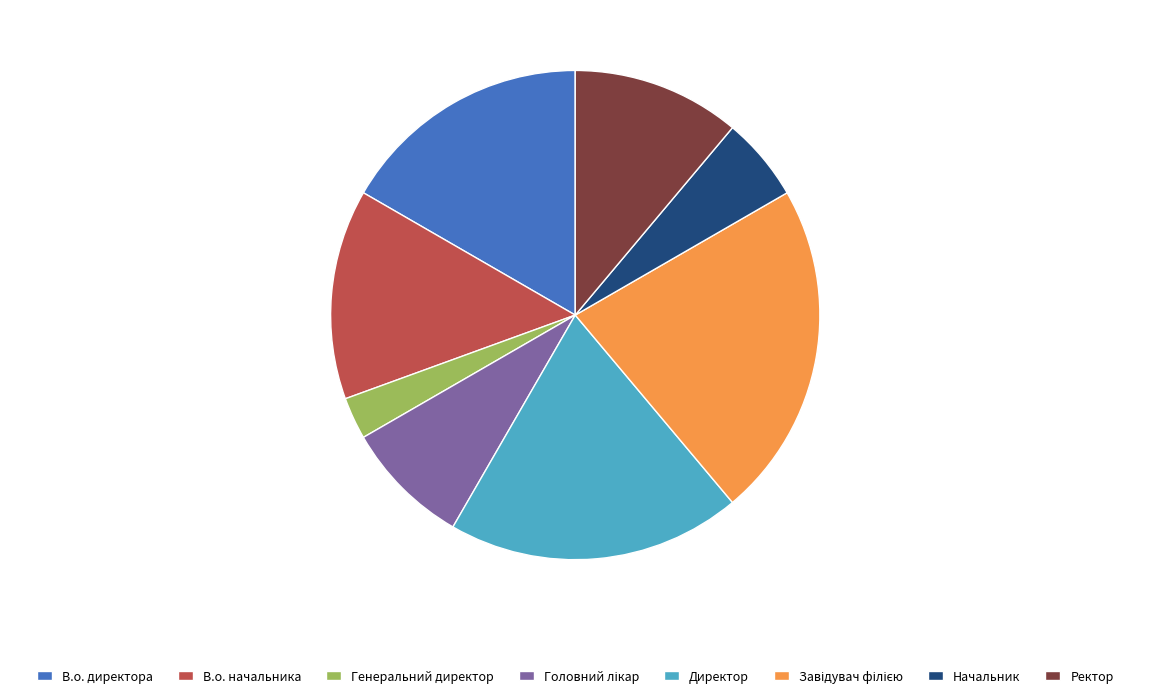

Does Начальник represent more than half of the total?

No